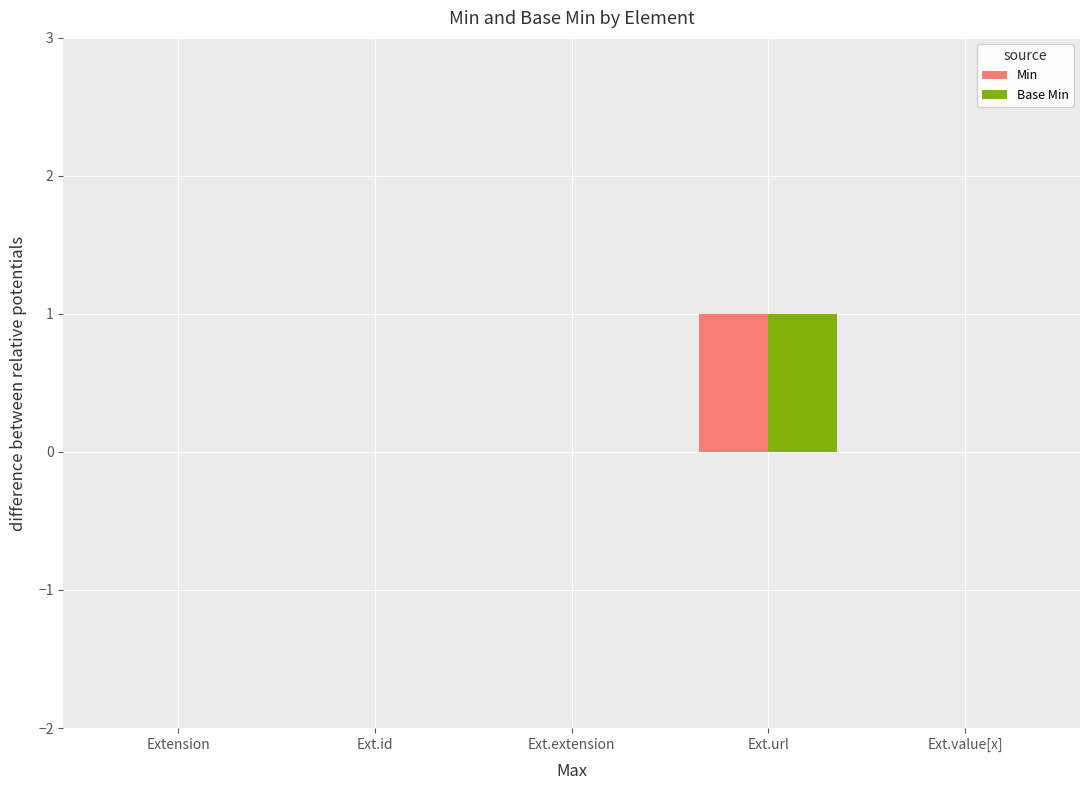

Is it true that Base Min equals 0 at Ext.extension?

True